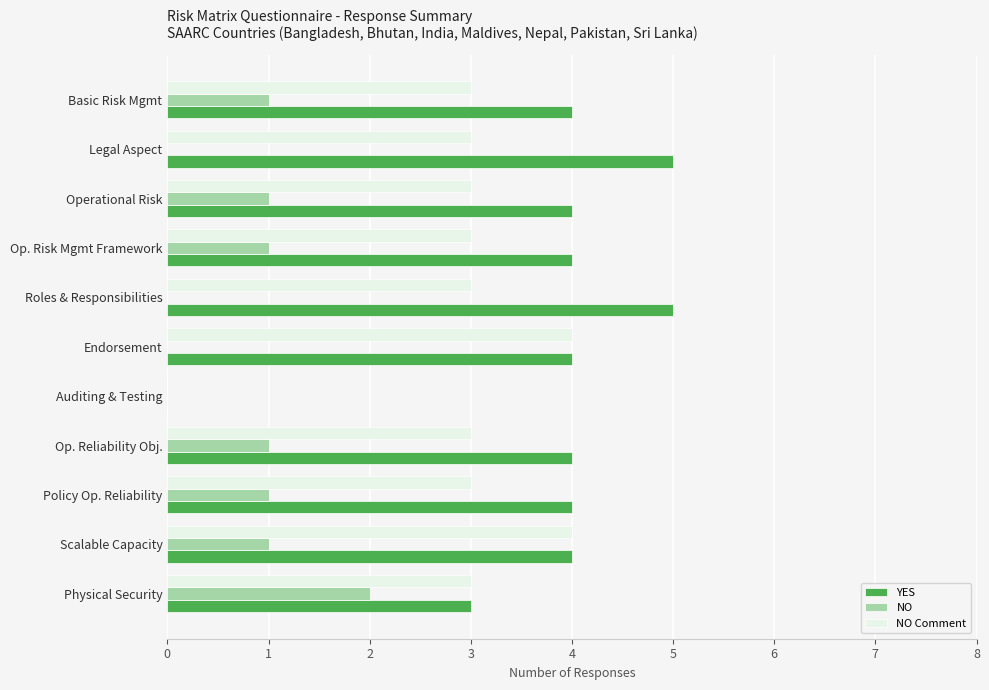

Which series changed the most between Op. Risk Mgmt Framework and Scalable Capacity?

NO Comment